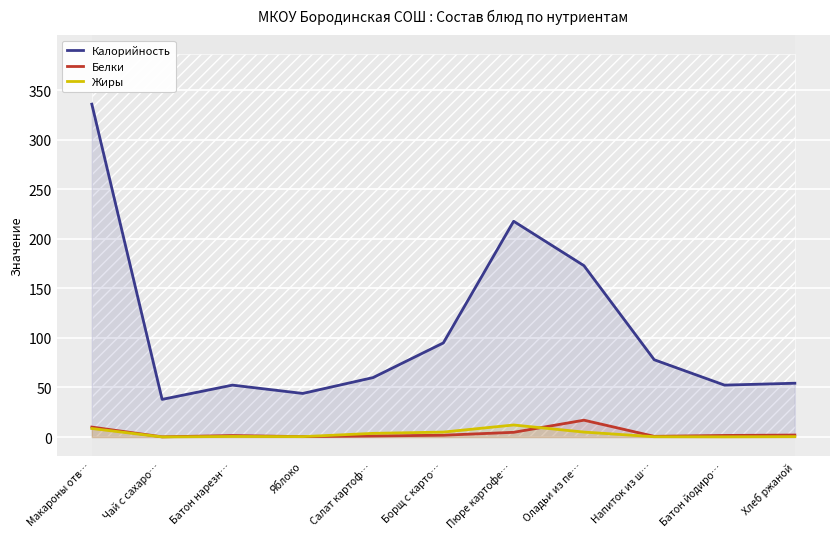

What is the maximum value for Калорийность?

336.0